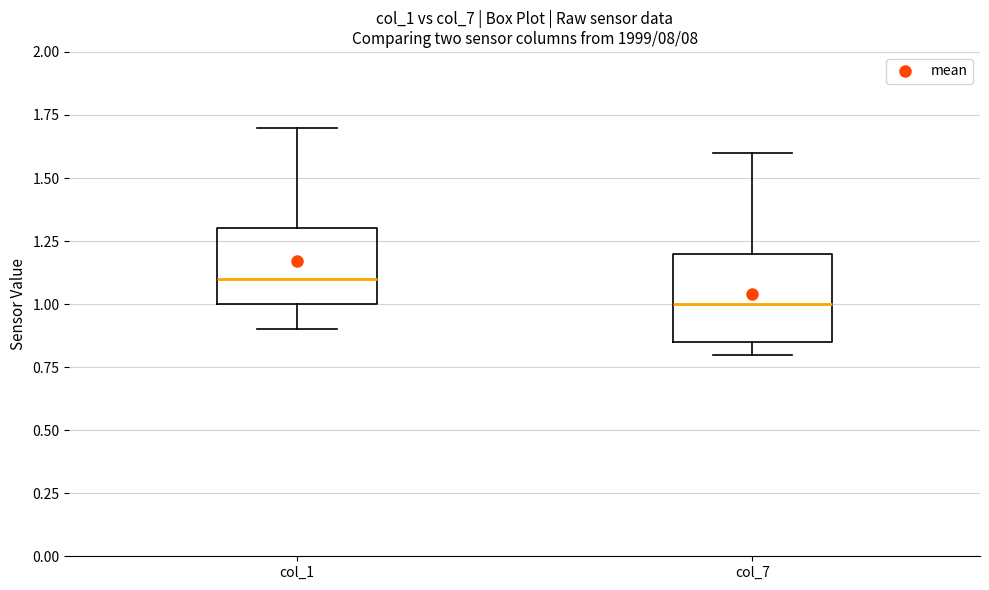

Where does the upper whisker of the box for col_7 end on the y-axis? The values are not printed on the chart, so give them approximately, as read against the axis.

1.60